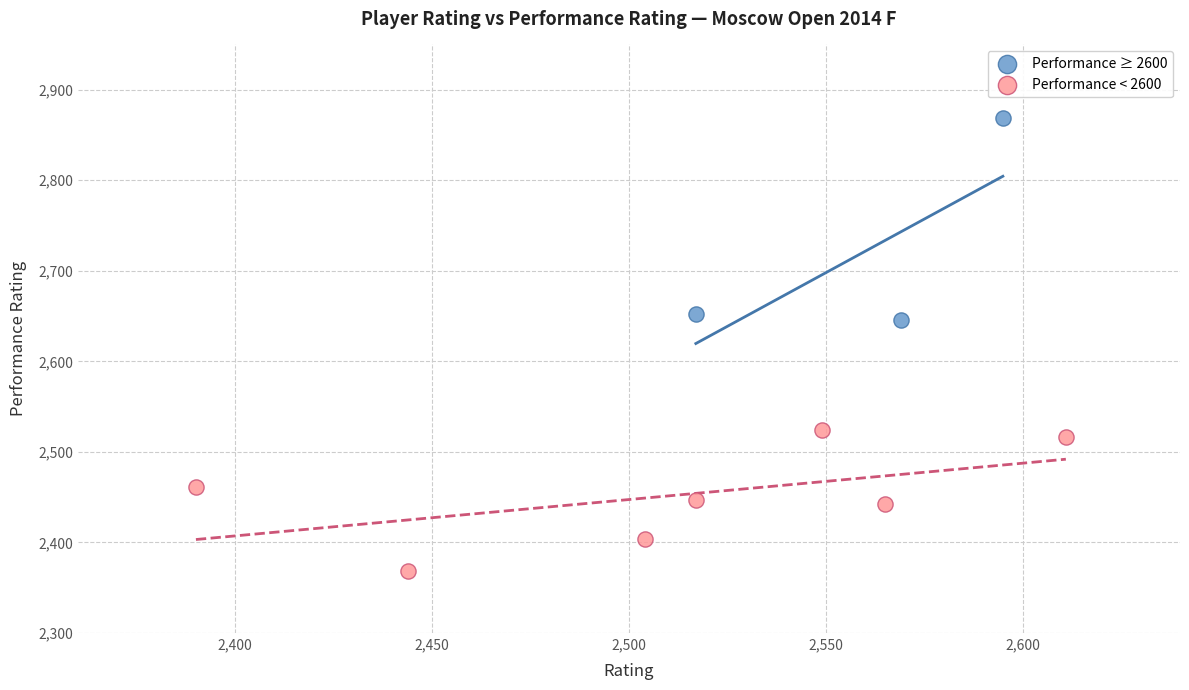

What are all the series names shown in the legend?

Performance ≥ 2600, Performance < 2600